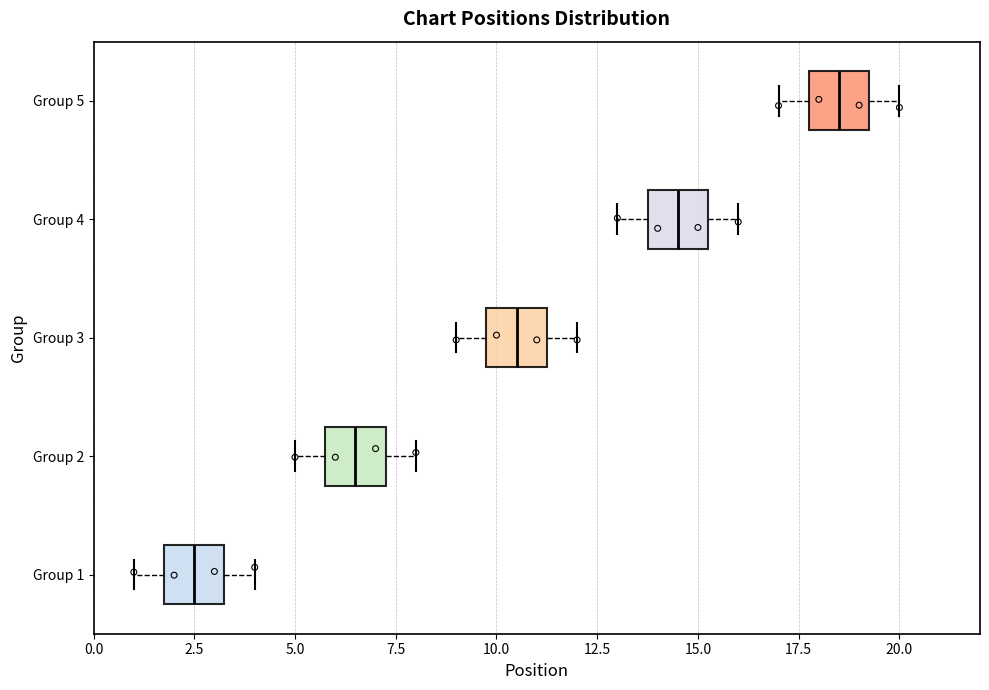

Which box has the furthest to the right median line?

Group 5